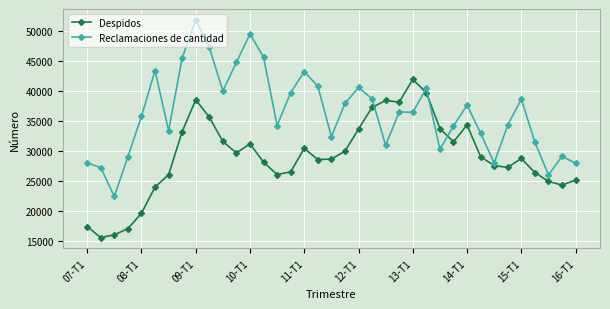

Which series has the largest total across all categories?

Reclamaciones de cantidad